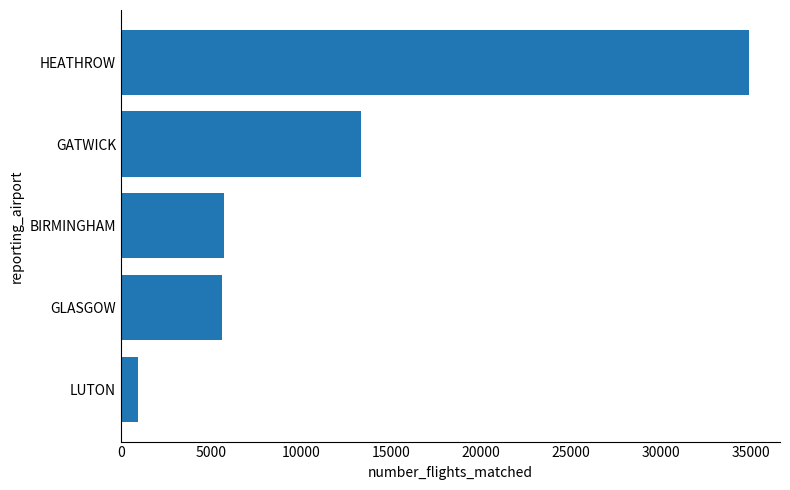

The value at GATWICK is 21867. True or false?

False